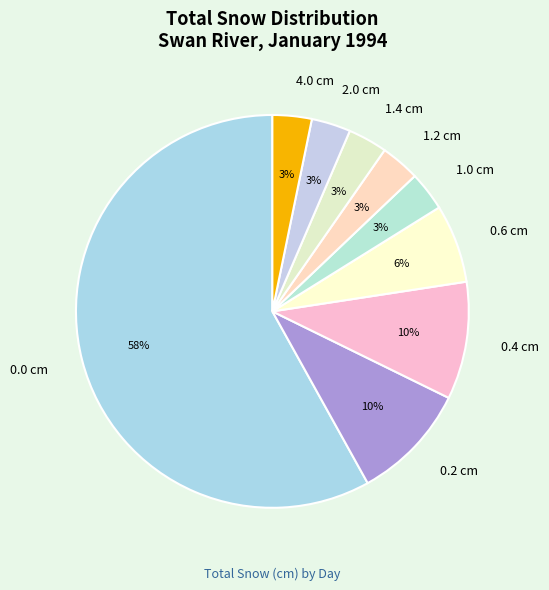

To the nearest percent, what is the average slice percentage?

11%